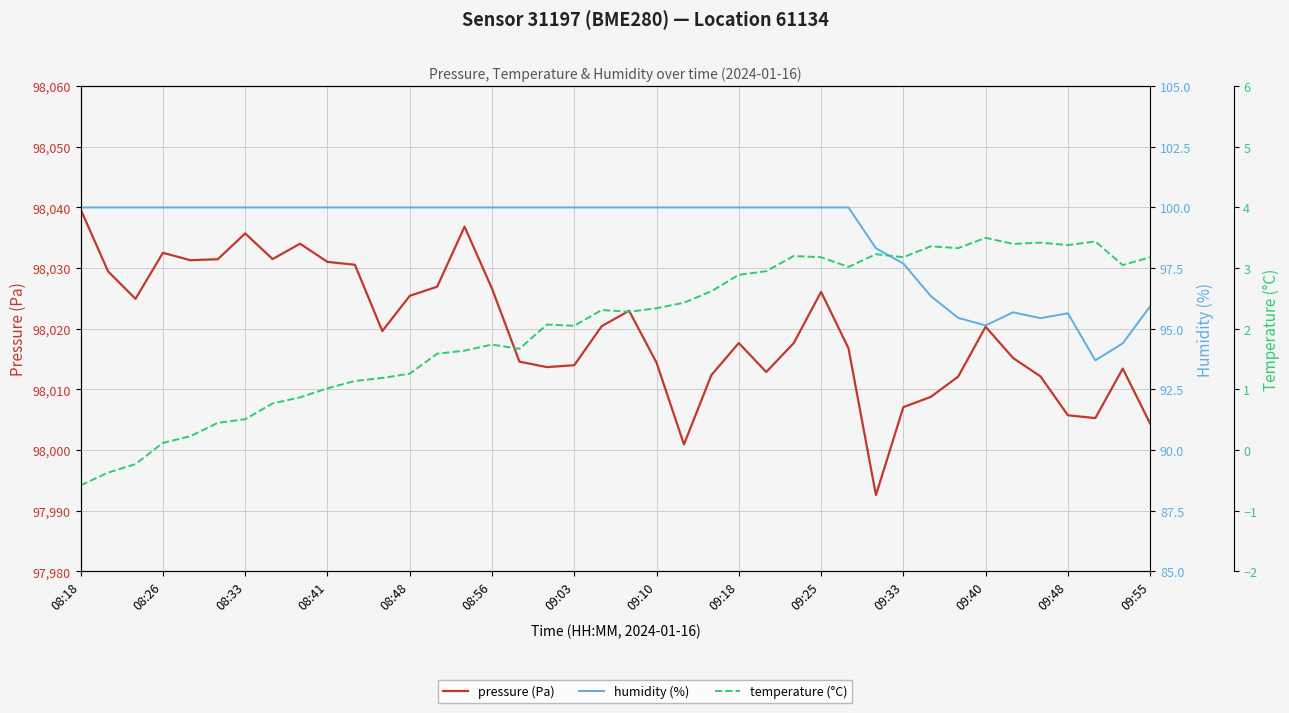

What value does the temperature (°C) series have at 09:18?

2.9